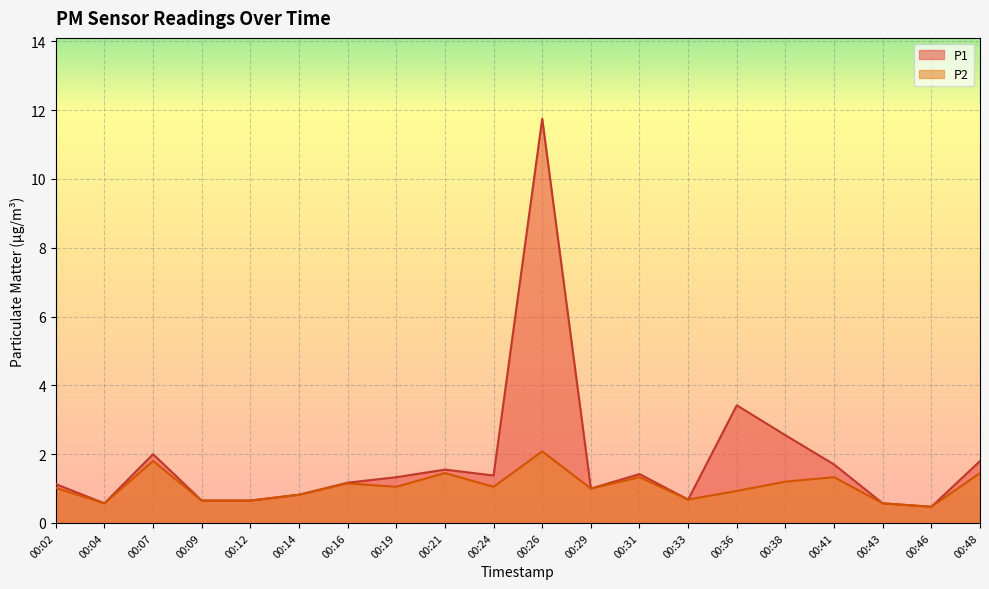

True or false: P1 and P2 cross at least once.

False